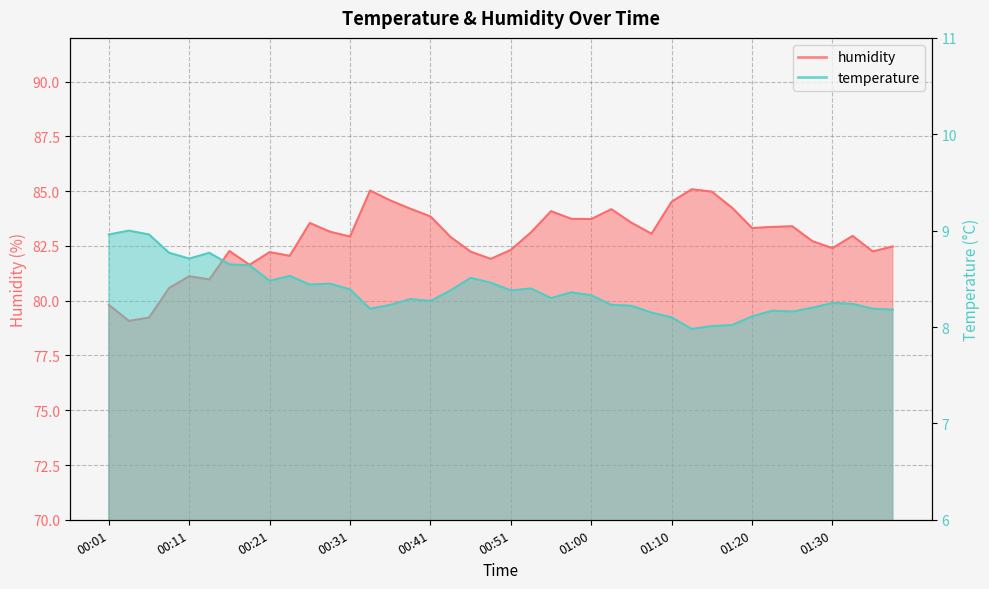

Which series has the largest total across all categories?

humidity